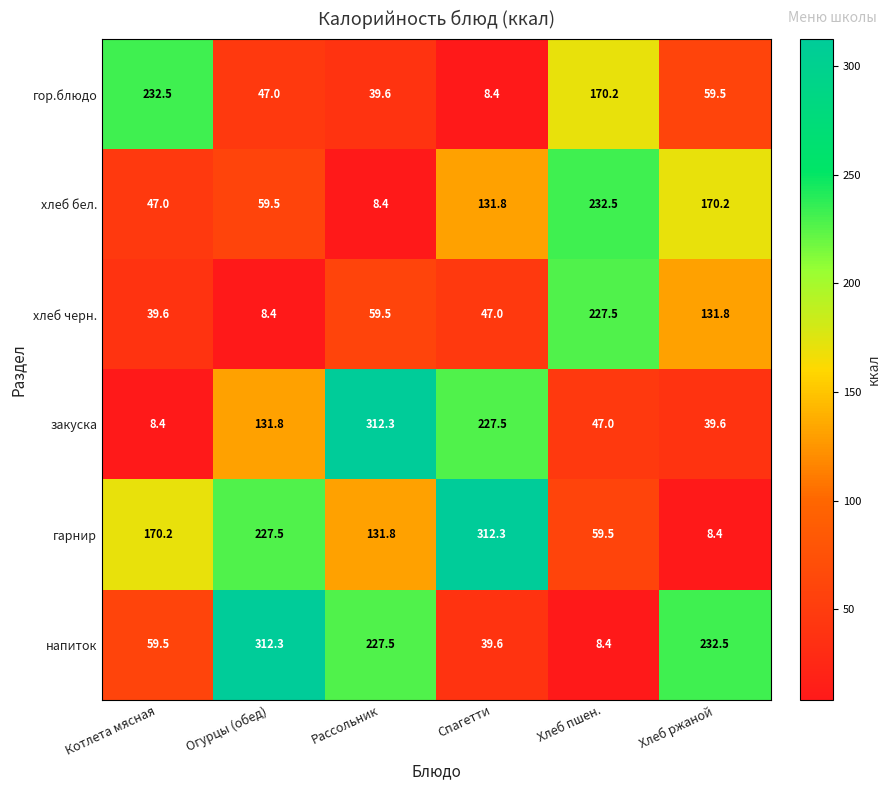

Which series has the largest total across all categories?

гарнир